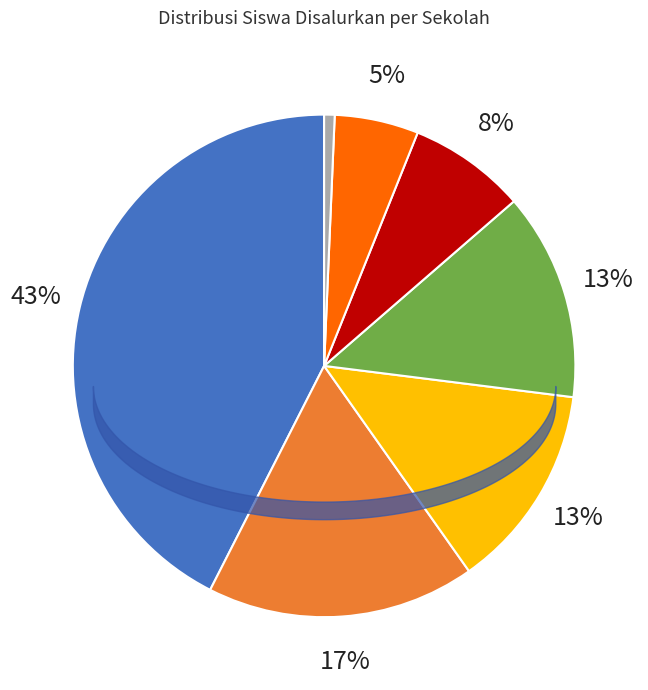

To the nearest percent, what portion does SMP PGRI BETUNG represent?

8%